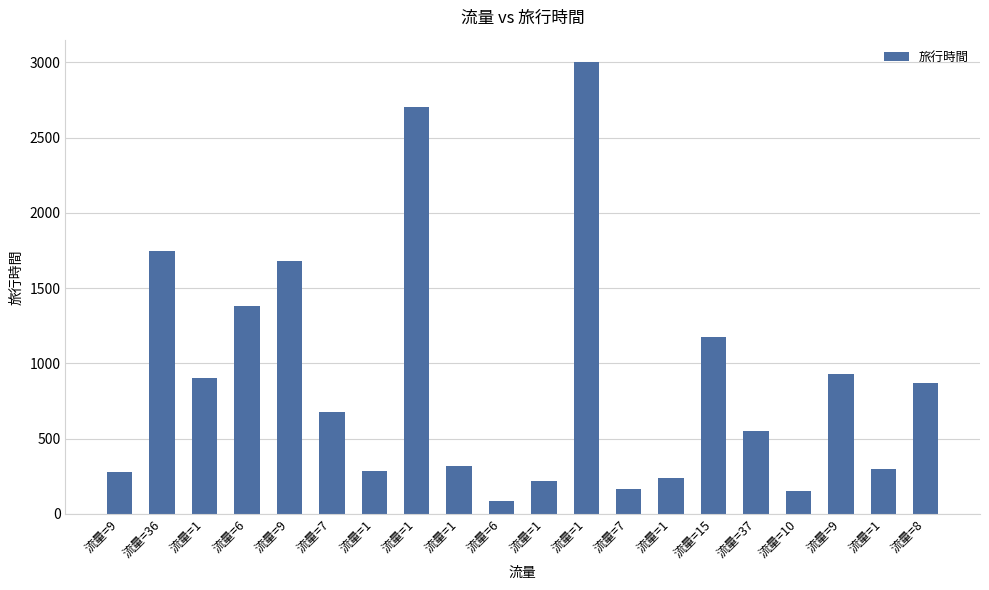

List the labels in order of value, largest first.

流量=1, 流量=1, 流量=36, 流量=9, 流量=6, 流量=15, 流量=9, 流量=1, 流量=8, 流量=7, 流量=37, 流量=1, 流量=1, 流量=1, 流量=9, 流量=1, 流量=1, 流量=7, 流量=10, 流量=6